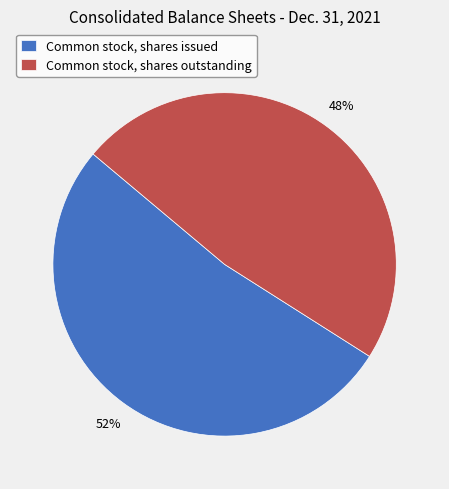

Is it true that Common stock, shares outstanding is 48% of the pie?

True